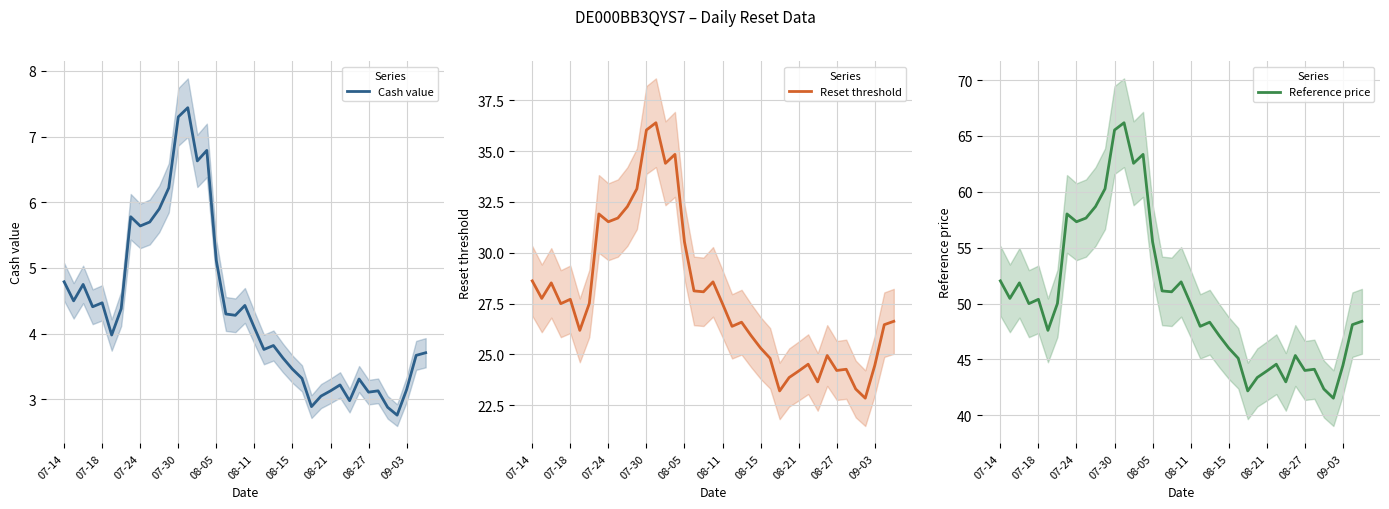

At which label is Reference price closest to 53?

07-14